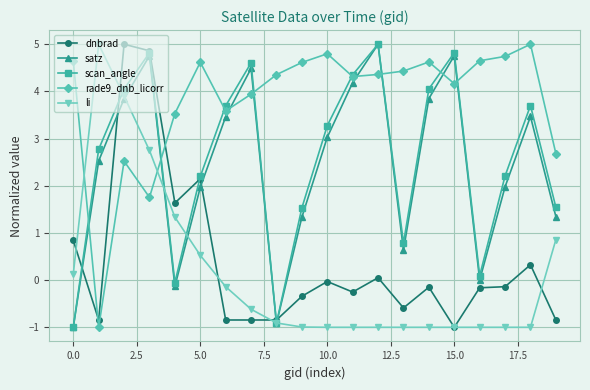

At how many categories does at least one series exceed 4?

17